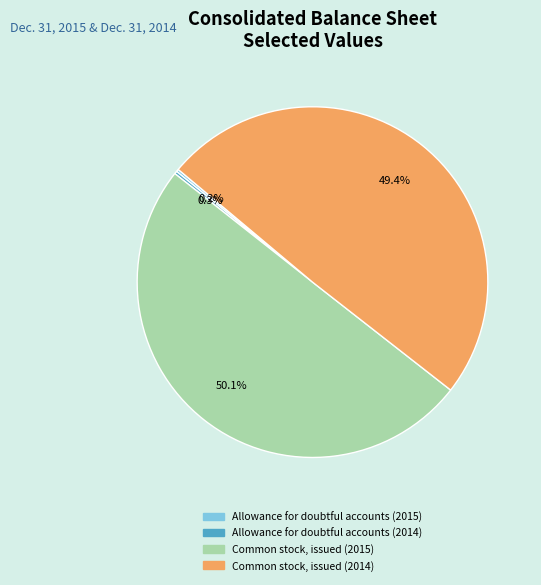

Which slice represents more than half of the pie?

Common stock, issued (2015)